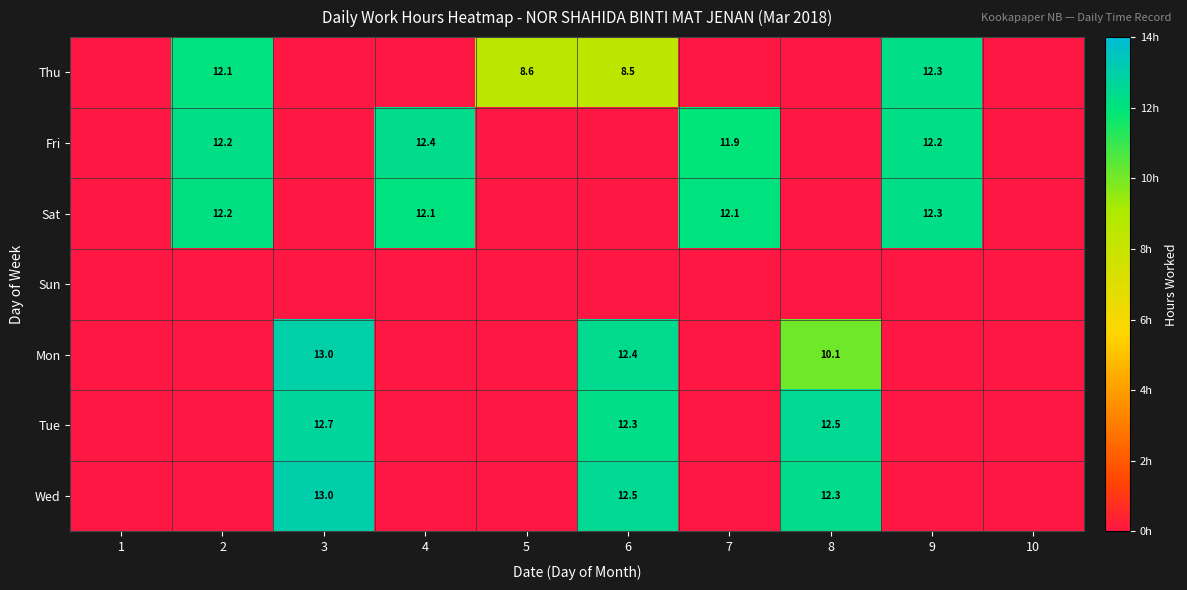

Is it true that Thu equals 12.1 at 2?

True